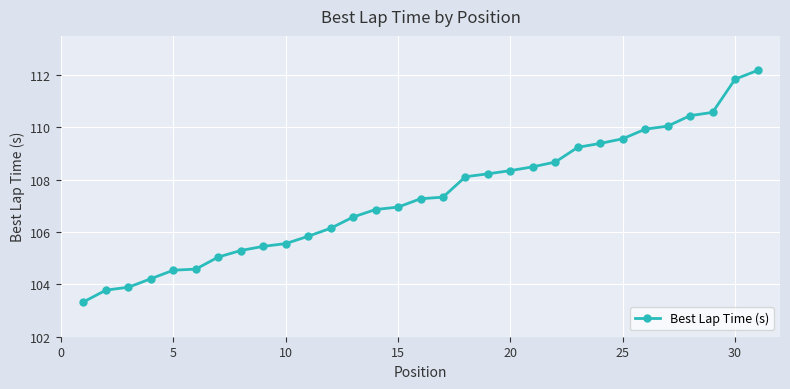

What is the minimum value shown in the chart?

103.3